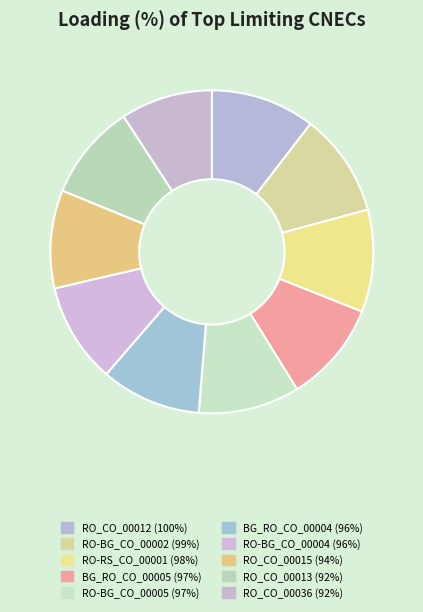

How many segments does this pie chart have?

10